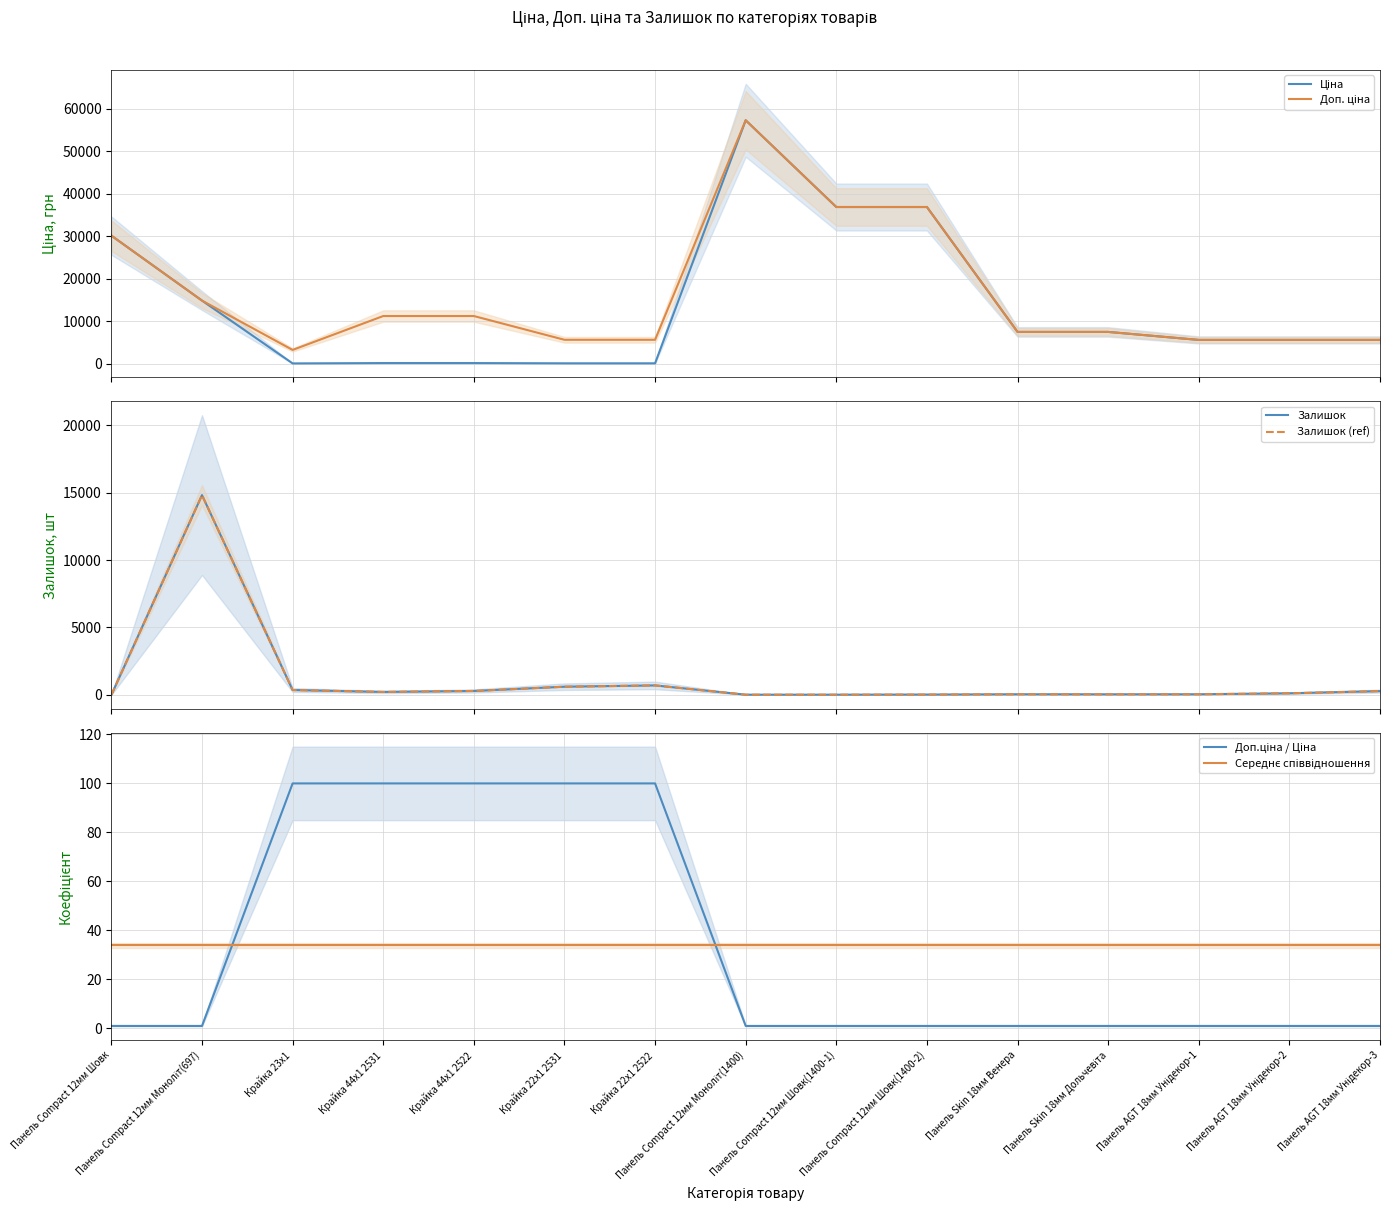

At Панель AGT 18мм Унідекор-2, list the series in order from largest to smallest.

Ціна, Доп. ціна, Залишок, Залишок (ref), Середнє співвідношення, Доп.ціна / Ціна